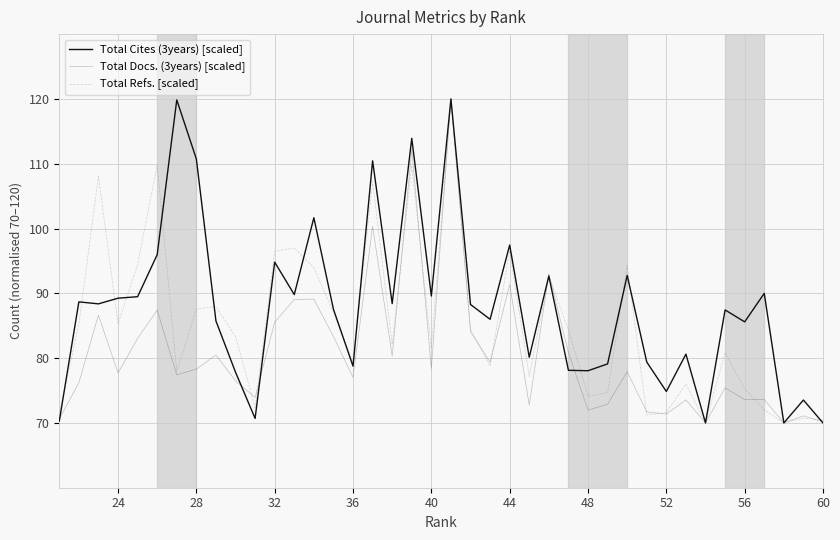

How many interior local valleys does the Total Refs. [scaled] series have?

12